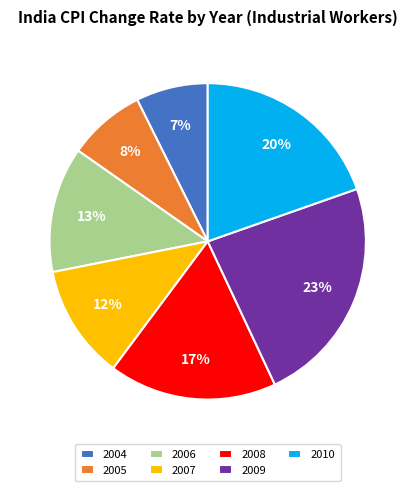

Do 2005 and 2008 together represent more than half of the pie?

No